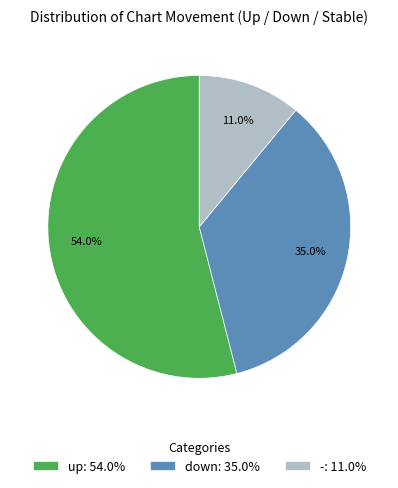

True or false: up accounts for 54% of the total.

True